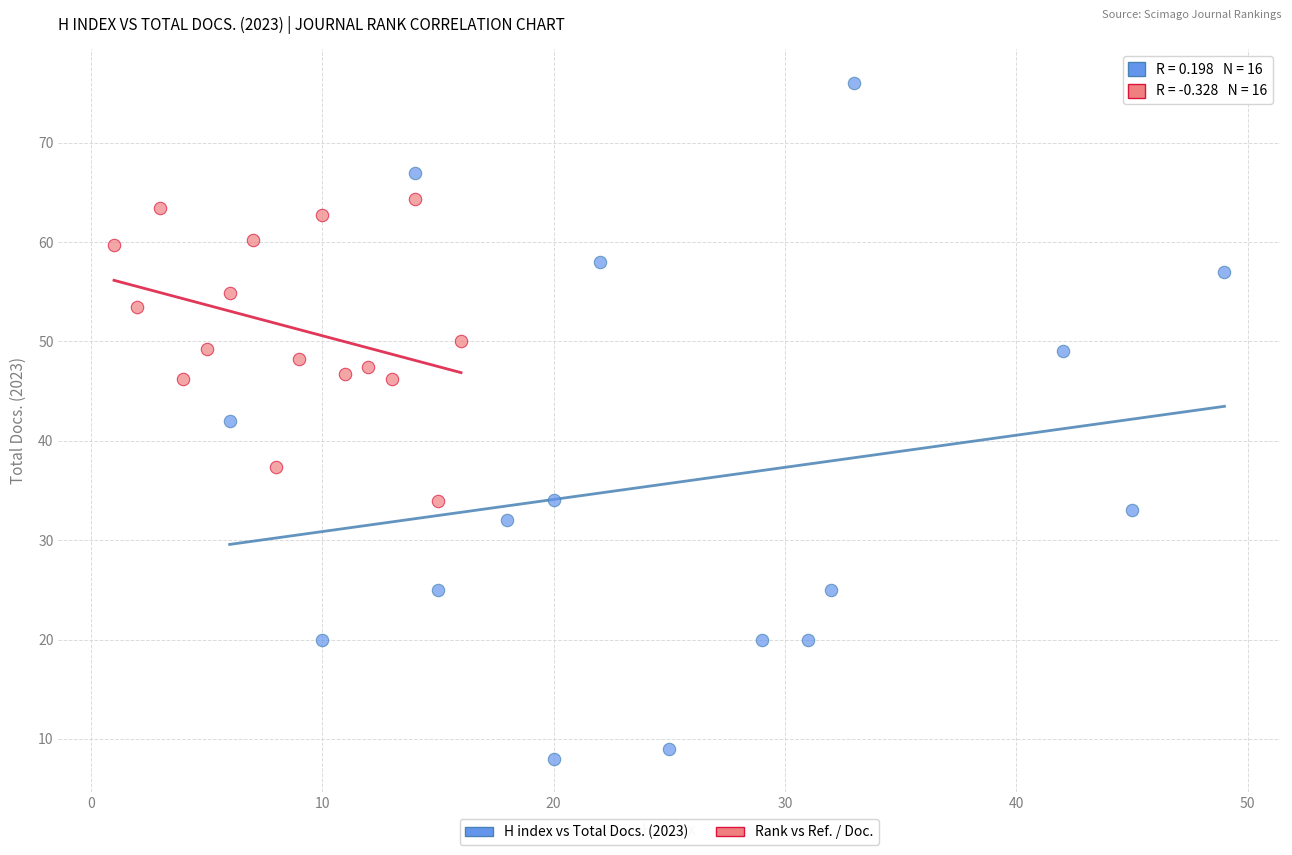

Which series reaches the minimum Y coordinate?

H index vs Total Docs. (2023)